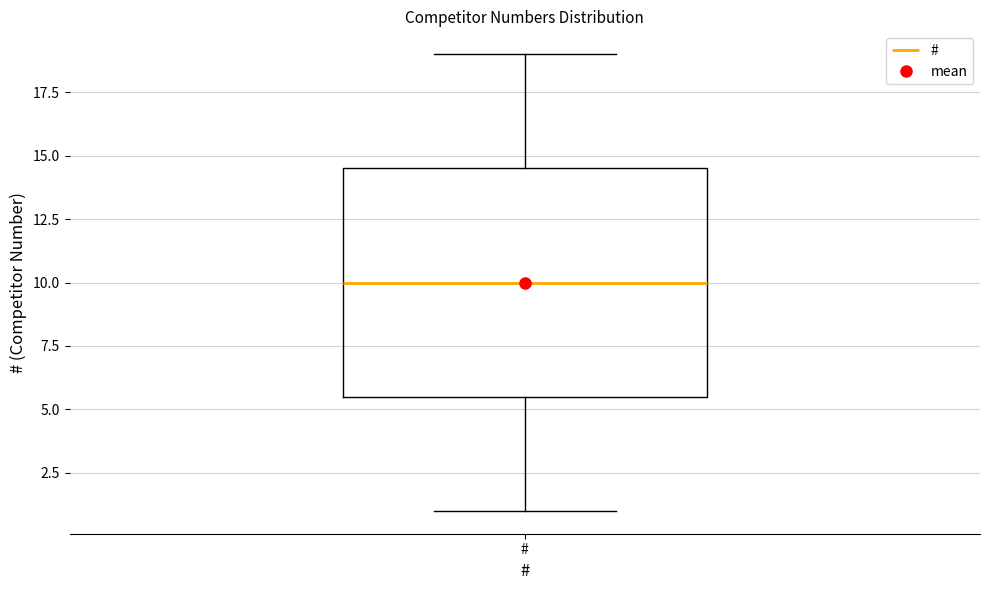

Where does the median line of the box for # sit on the y-axis? The values are not printed on the chart, so give them approximately, as read against the axis.

10.0